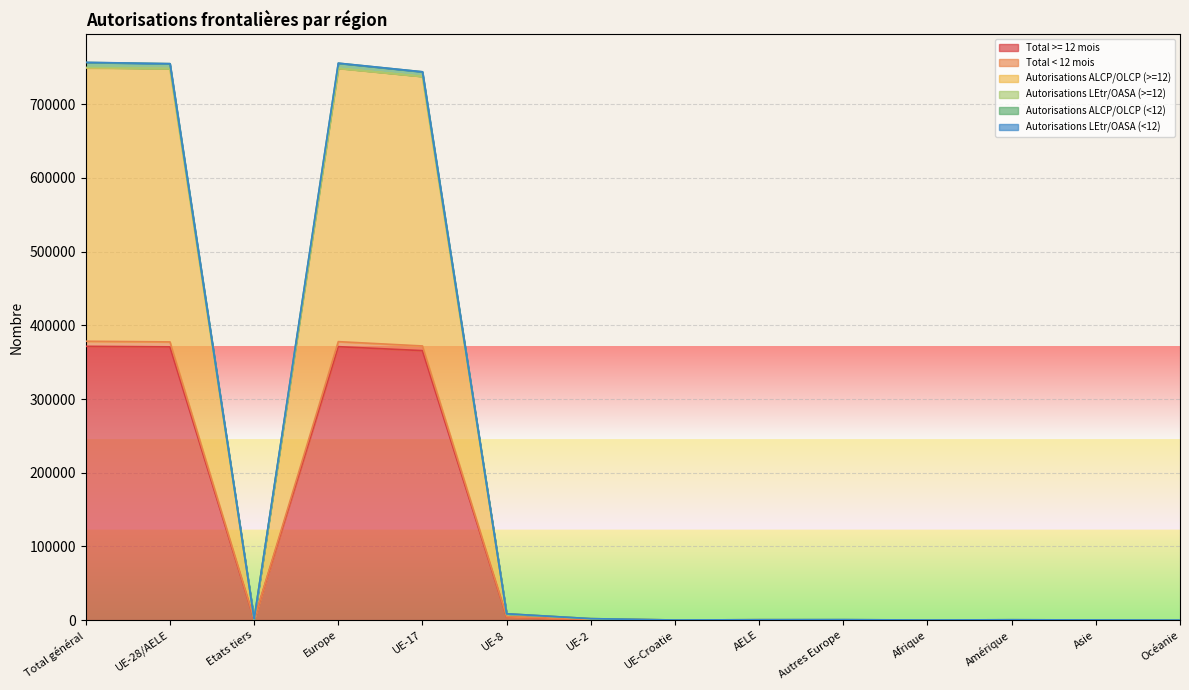

List the labels in order of Total >= 12 mois value, smallest first.

Océanie, Afrique, UE-Croatie, Asie, Amérique, Autres Europe, AELE, Etats tiers, UE-2, UE-8, UE-17, UE-28/AELE, Europe, Total général